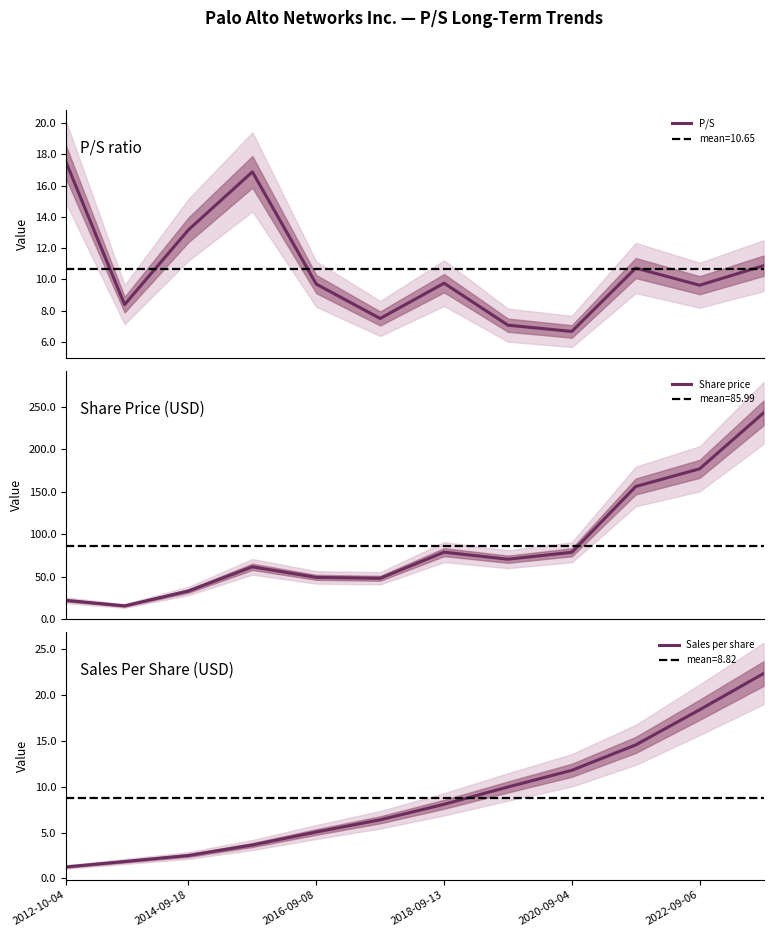

What is the smallest value displayed?

1.2